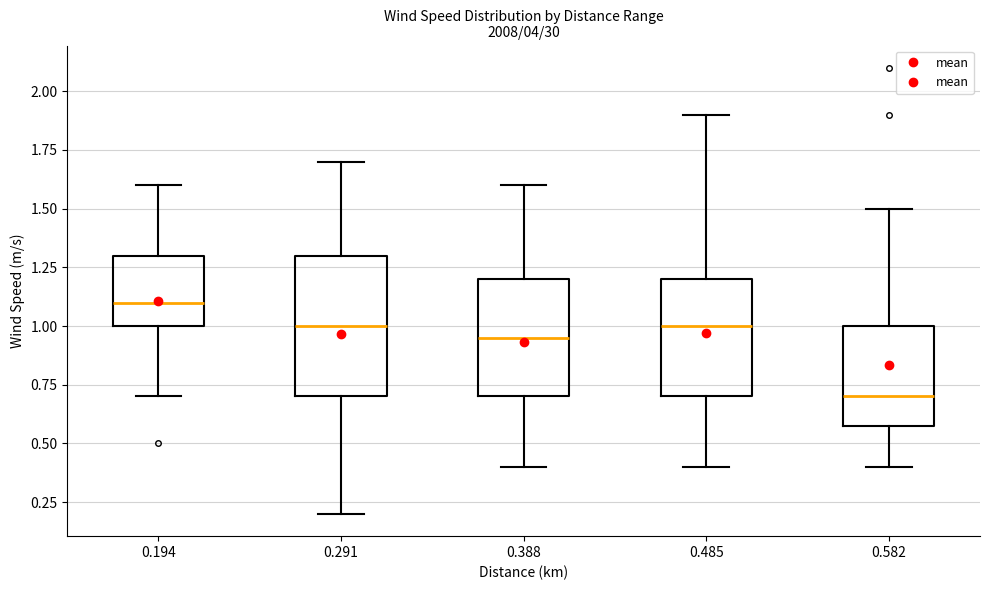

Reading left to right, transcribe this box plot: for each box, give where its median line is, the range the box spans, and where its two whiskers end, as read against the y-axis. The values are not printed on the chart, so give them approximately, as read against the axis.

0.194: median 1.10, box 1.00 to 1.30, whiskers 0.70 to 1.60
0.291: median 1.00, box 0.70 to 1.30, whiskers 0.20 to 1.70
0.388: median 0.95, box 0.70 to 1.20, whiskers 0.40 to 1.60
0.485: median 1.00, box 0.70 to 1.20, whiskers 0.40 to 1.90
0.582: median 0.70, box 0.60 to 1.00, whiskers 0.40 to 1.50